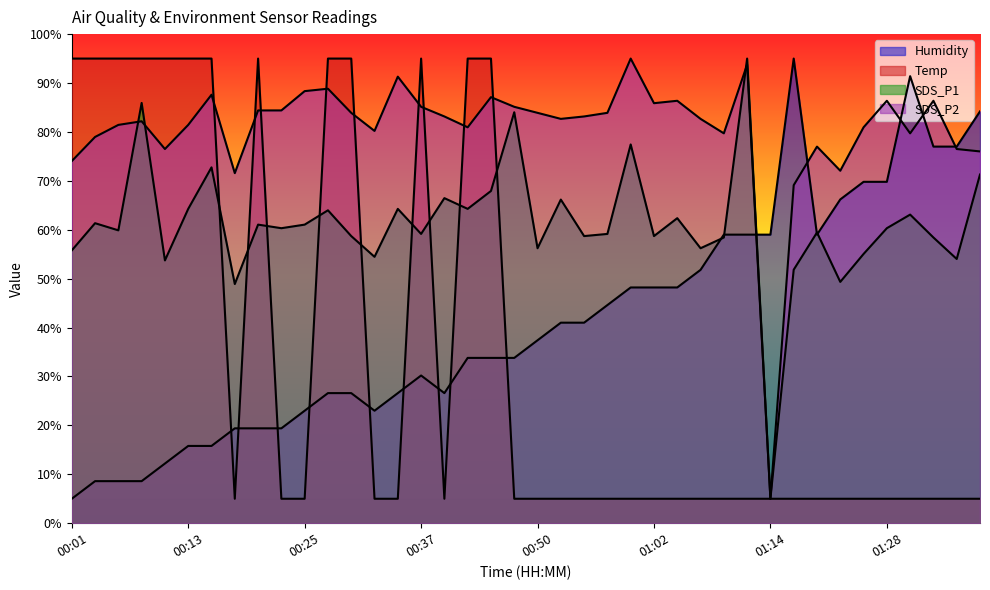

How many lines are shown in the chart?

4